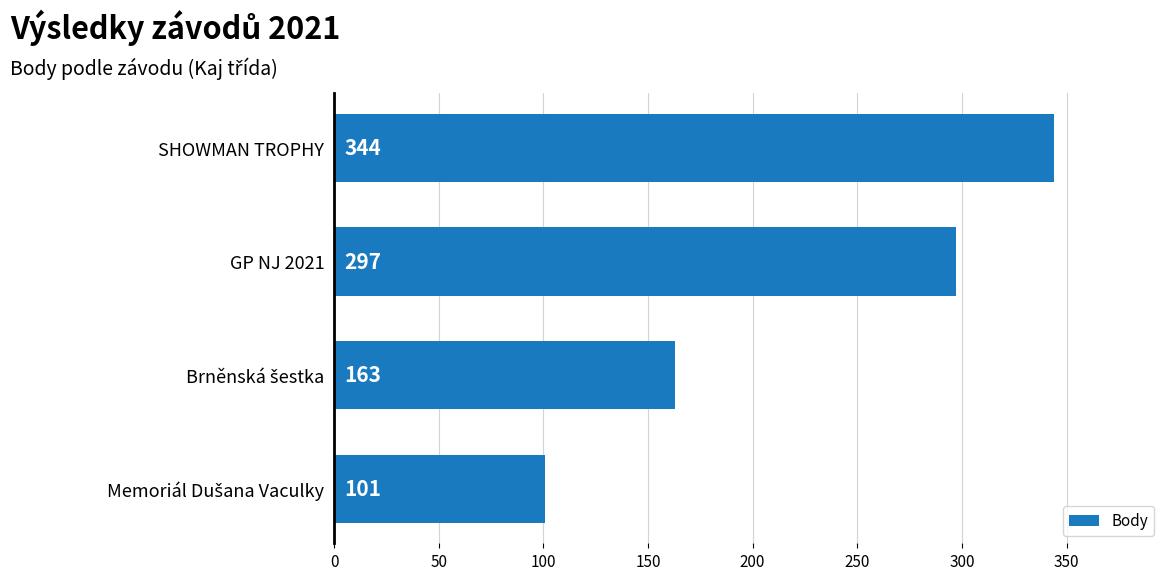

Is it true that the value at SHOWMAN TROPHY is 344?

True